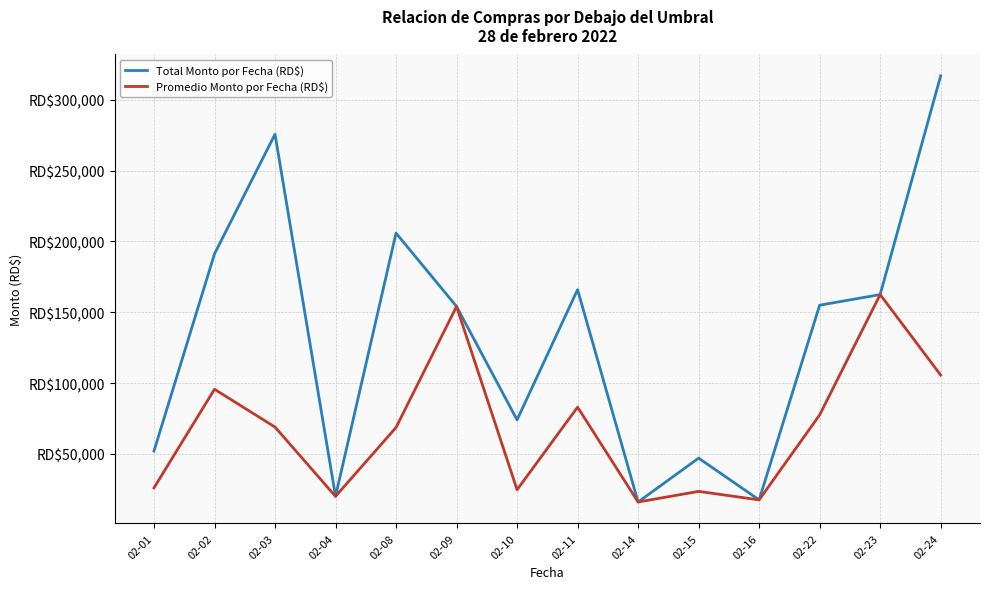

Which series has the largest range (max minus min)?

Total Monto por Fecha (RD$)